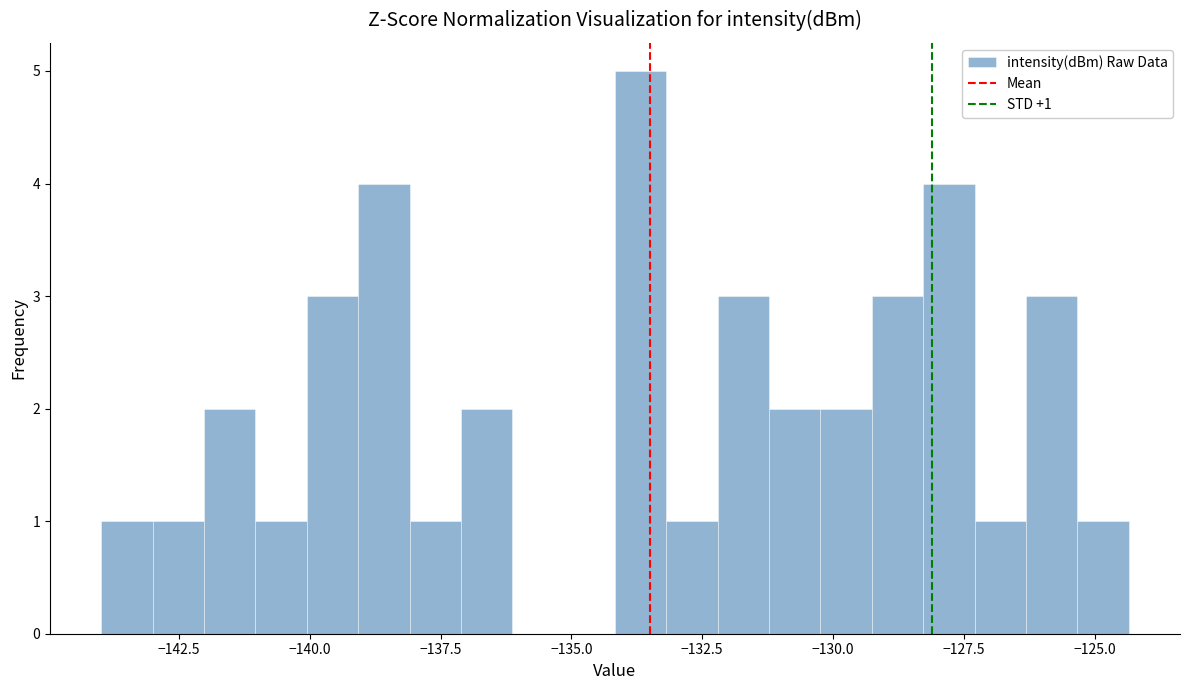

Around what value on the x-axis is the tallest bar? Give the approximate position of its centre, as read against the axis.

-133.5